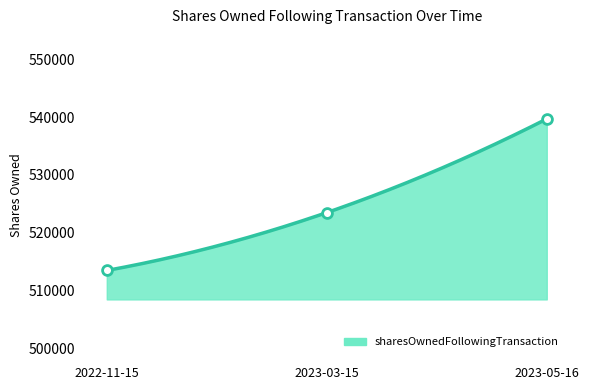

What is the change in value from 2023-03-15 to 2023-05-16?

+16187